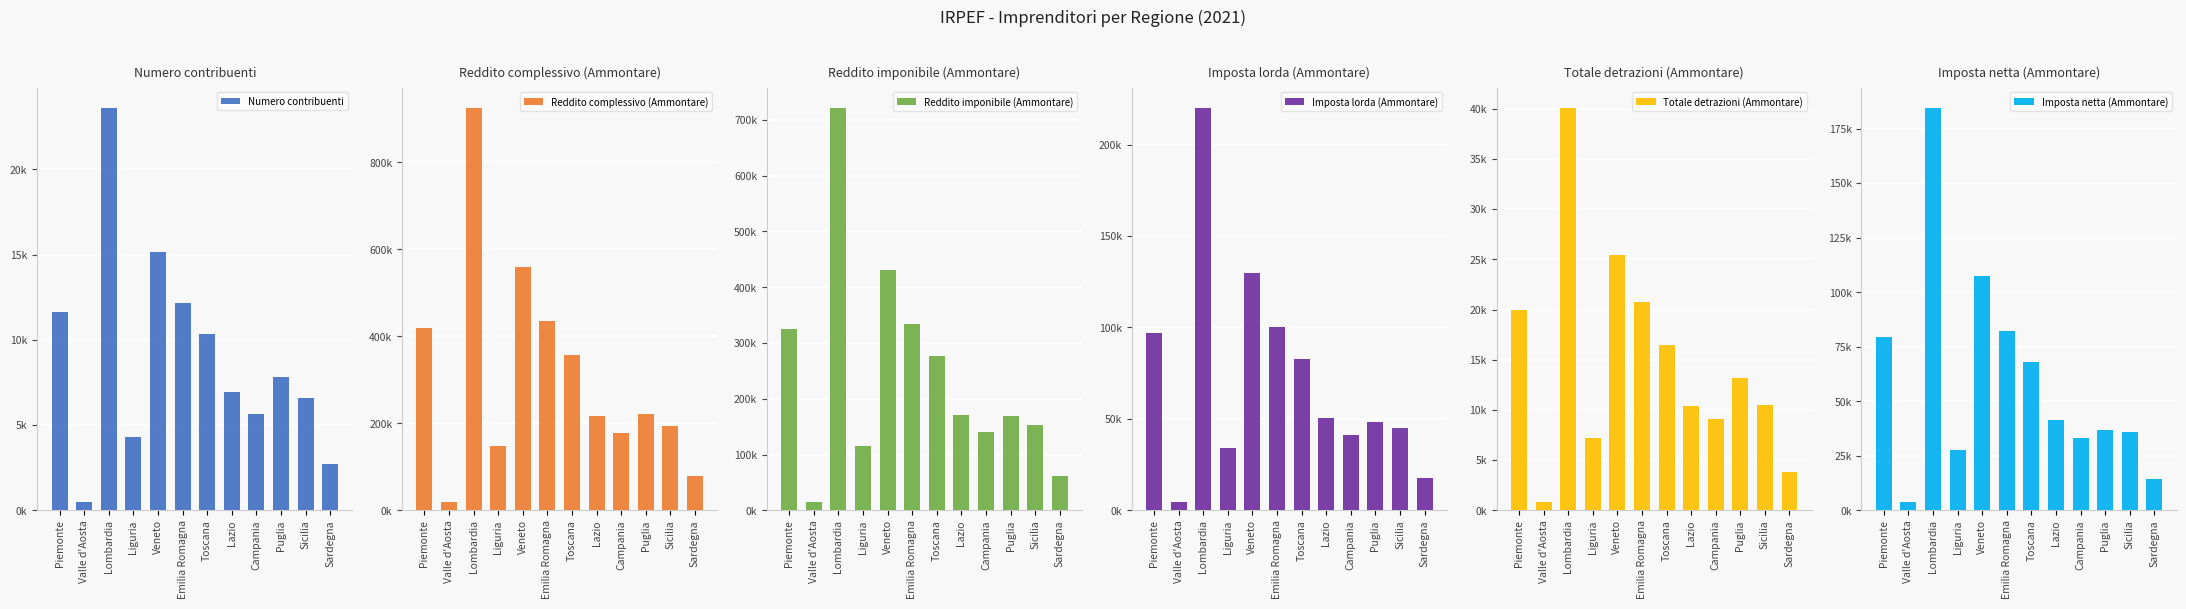

What is the approximate value of Imposta netta (Ammontare) at Emilia Romagna, to the nearest 100?

82100